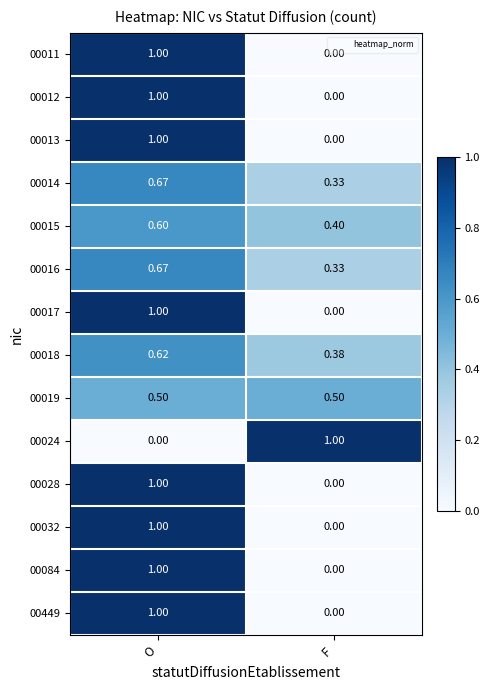

Is the value of 00084 at F greater than the value of 00016 at F?

No